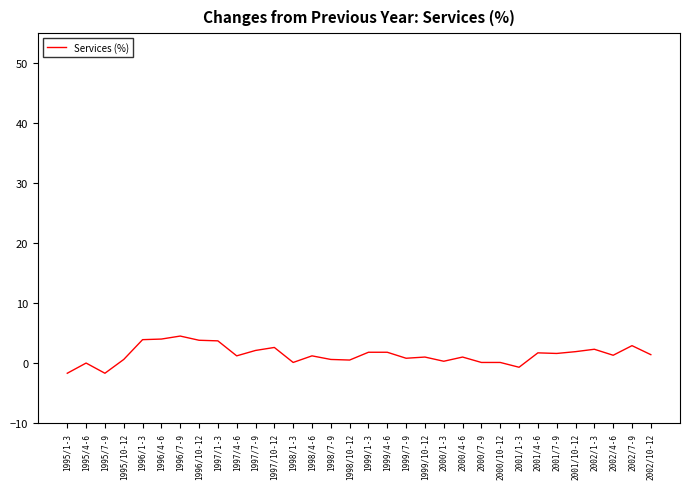

The value at 1996/10-12 is 3.8. True or false?

True